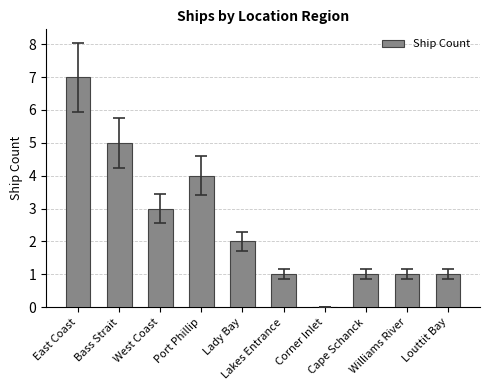

Are the bars horizontal?

No